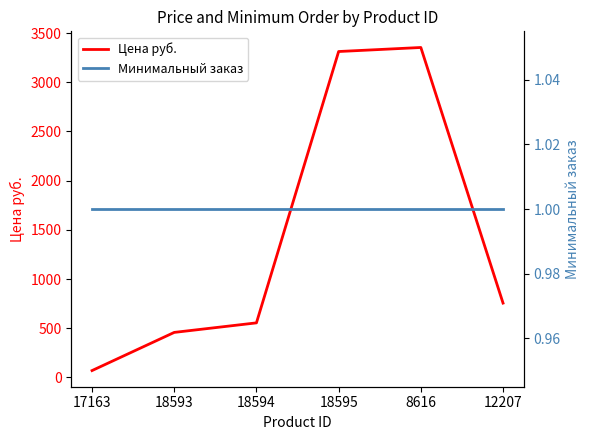

What value does the Минимальный заказ series have at 12207?

1